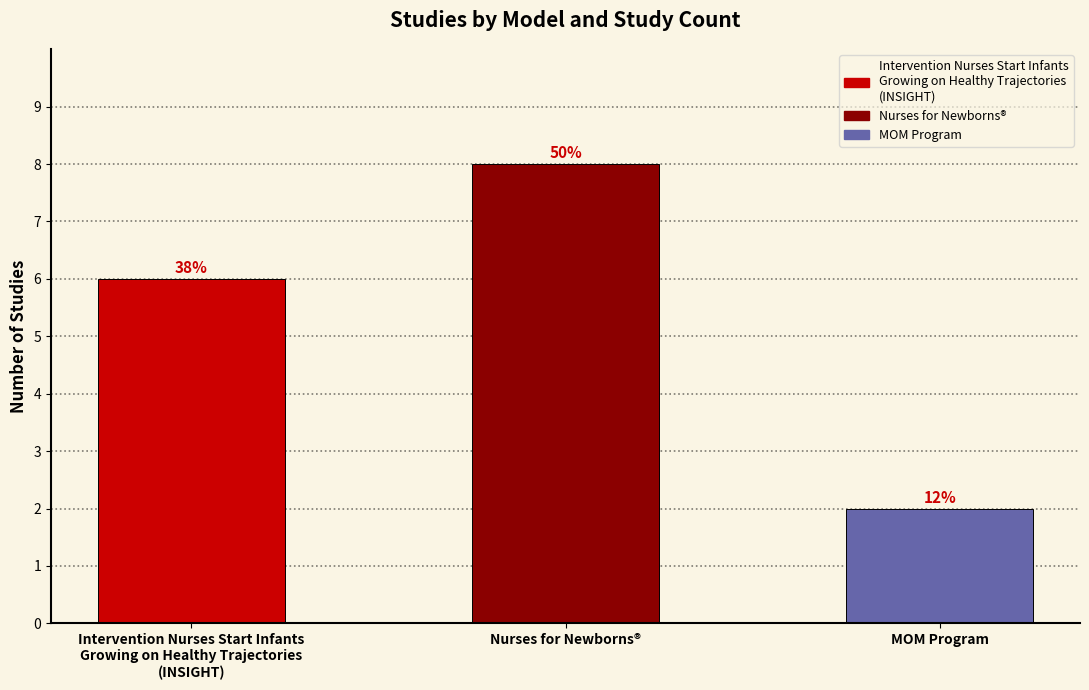

Reading left to right, extract all data points from this chart.

Intervention Nurses Start Infants
Growing on Healthy Trajectories
(INSIGHT)=6	Nurses for Newborns®=8	MOM Program=2